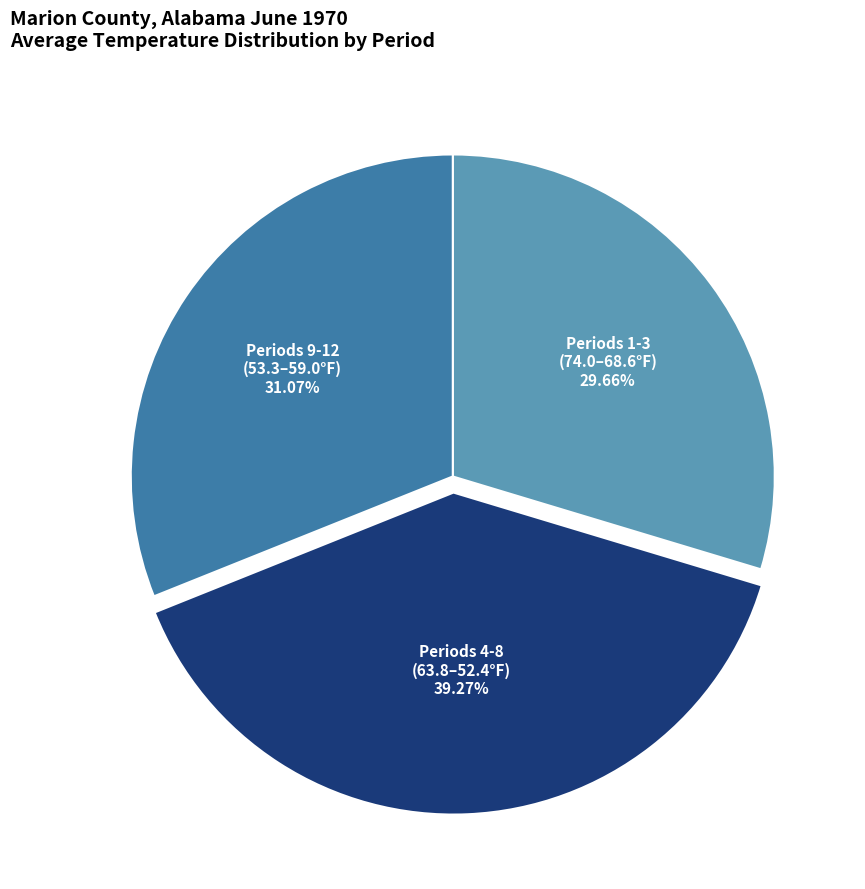

Is there a majority slice in this chart?

No